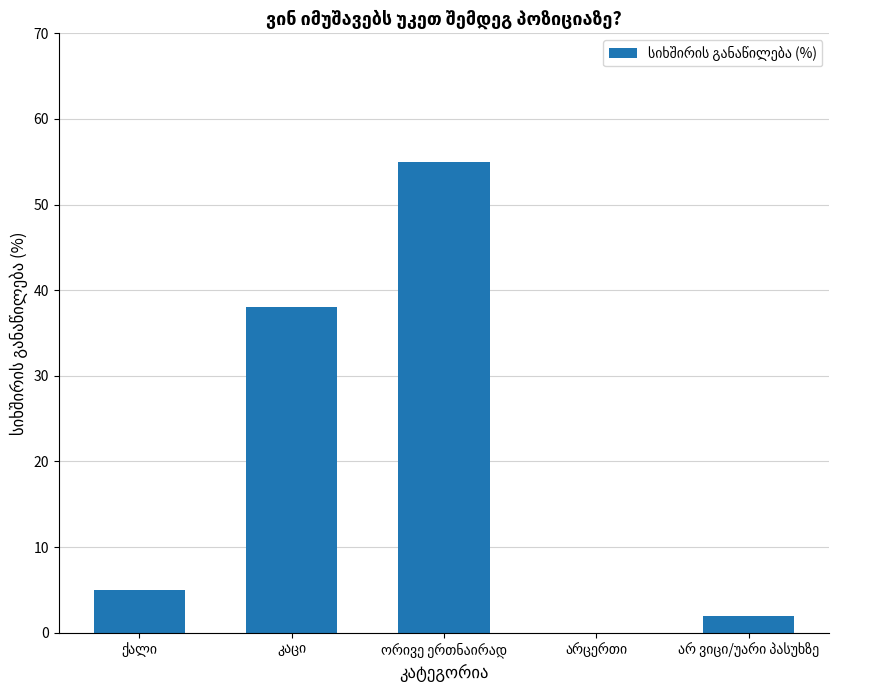

What is the sum of all values?

100